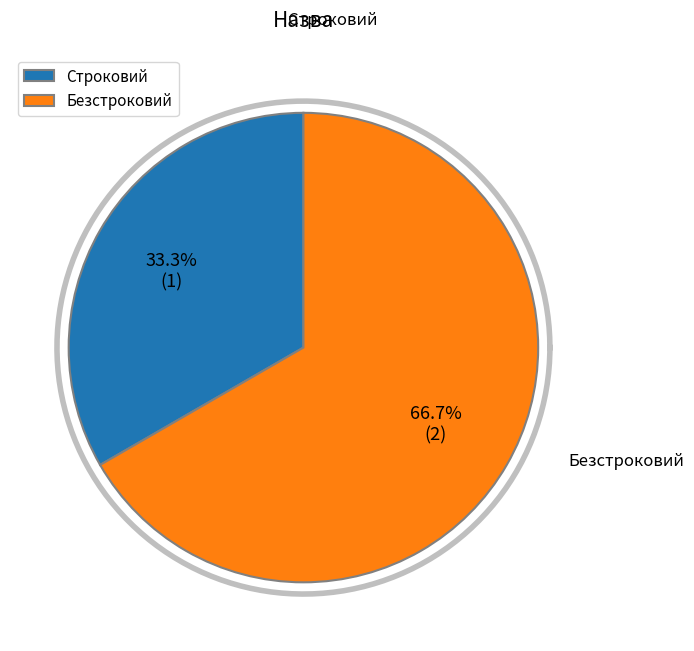

To the nearest percent, what is the difference between the largest and smallest slice percentages?

33%